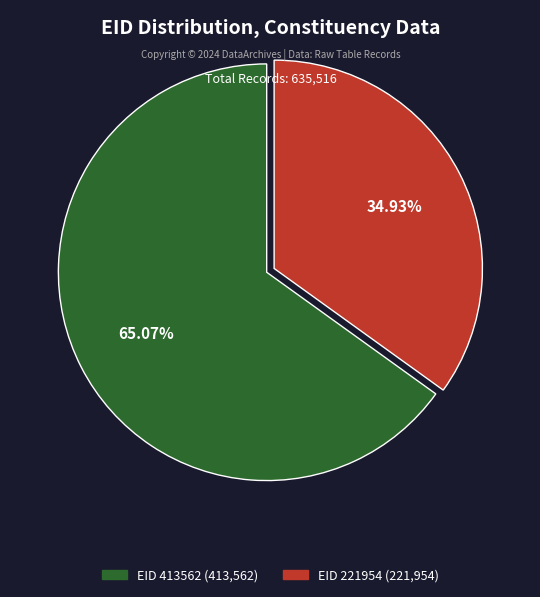

How many segments does this pie chart have?

2